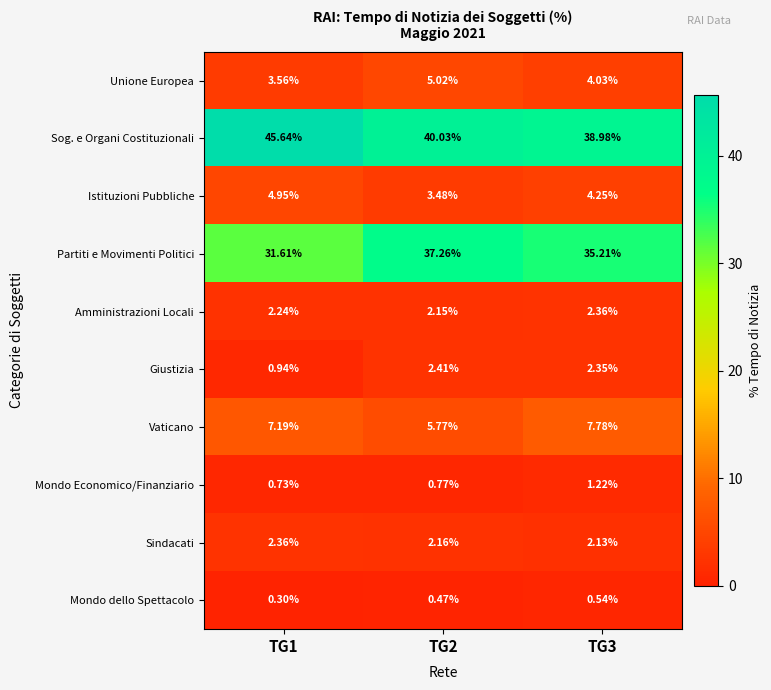

Which series has the largest total across all categories?

Sog. e Organi Costituzionali